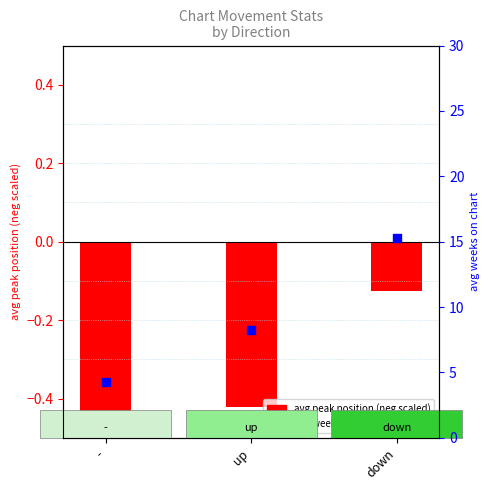

At how many categories does at least one series exceed 7?

2